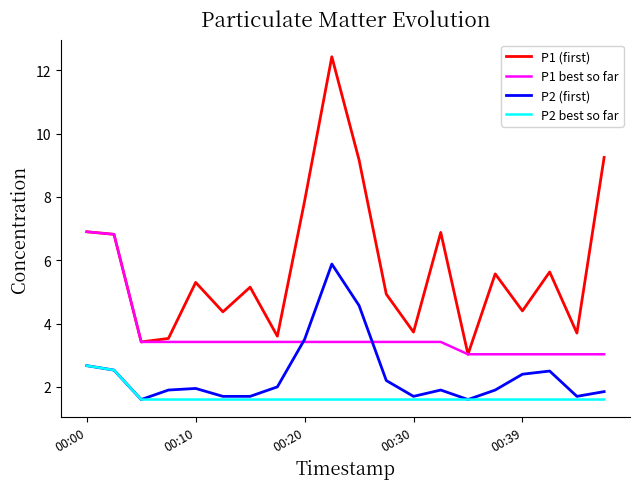

What is the smallest value displayed?

1.6